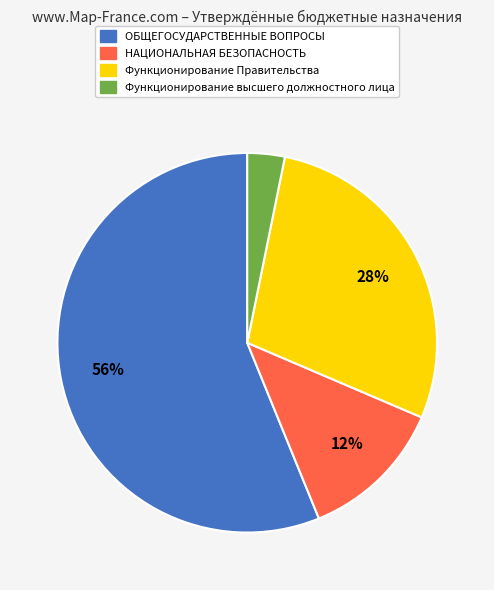

Count the number of slices in the pie.

4